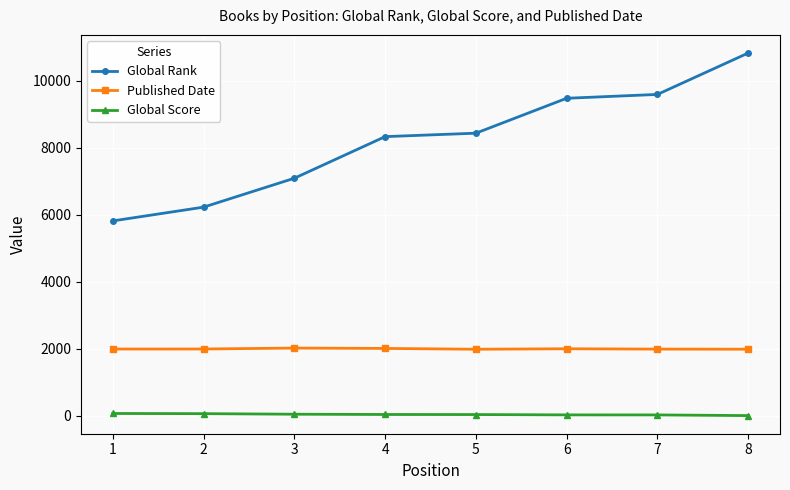

List the series in order of their overall mean, lowest first.

Global Score, Published Date, Global Rank